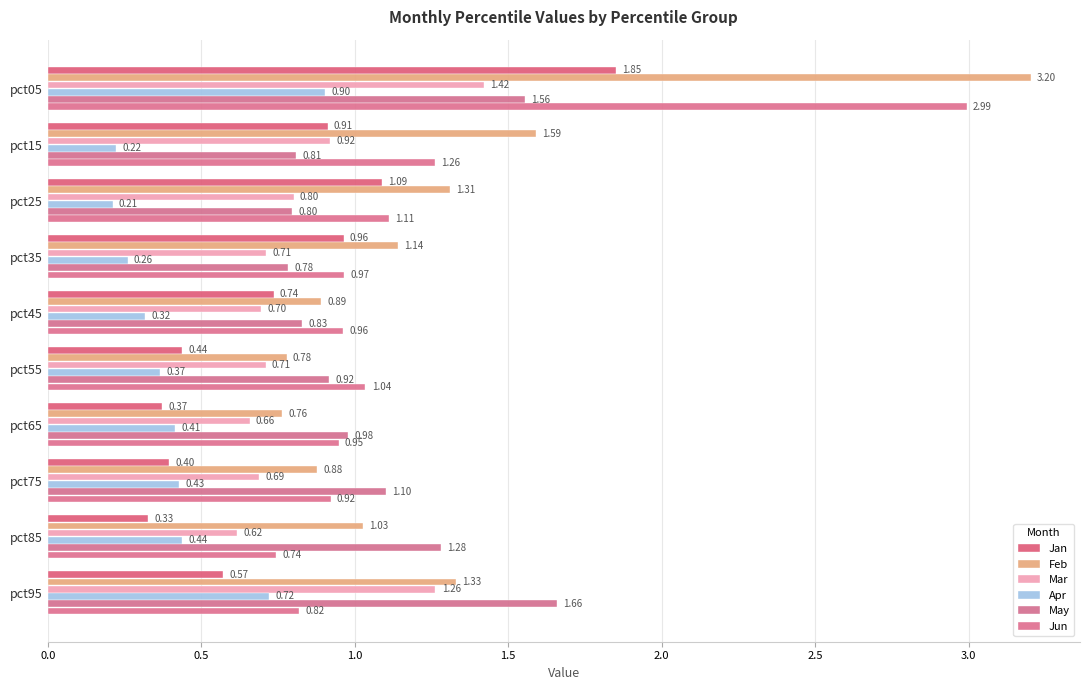

How many values in the Feb series are below 1?

4